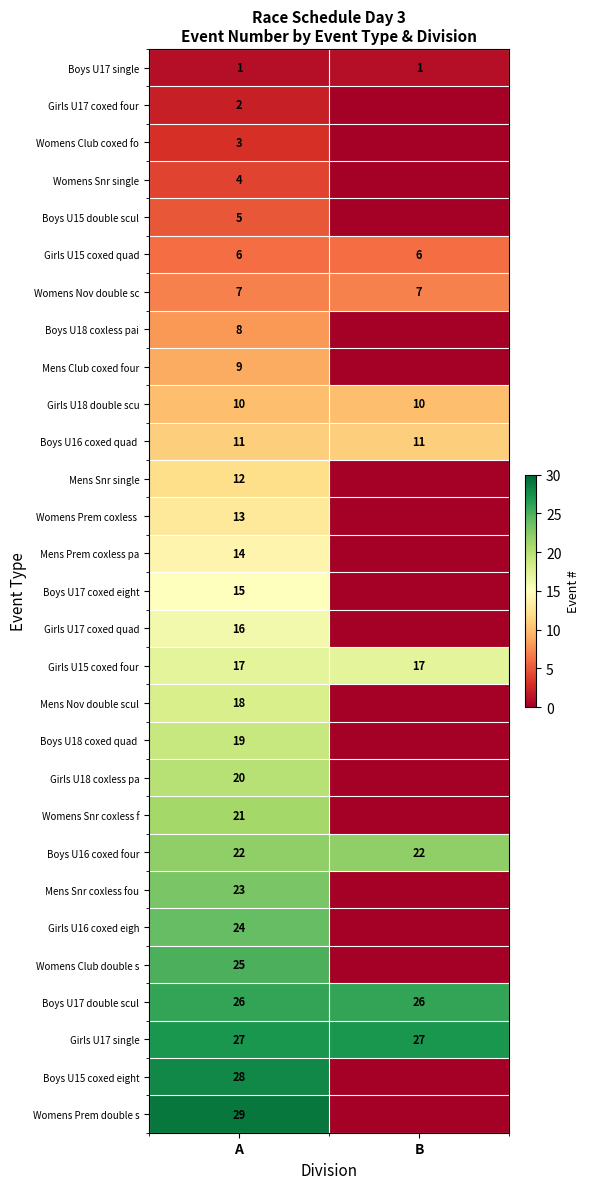

How many data points in row_8 are less than 9?

1